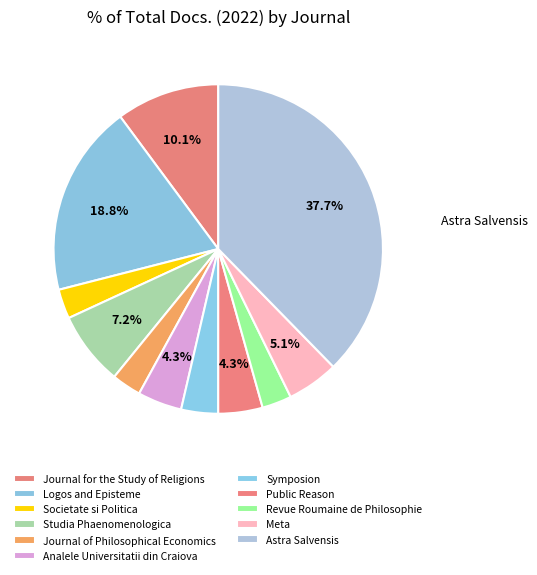

Count the number of slices in the pie.

11